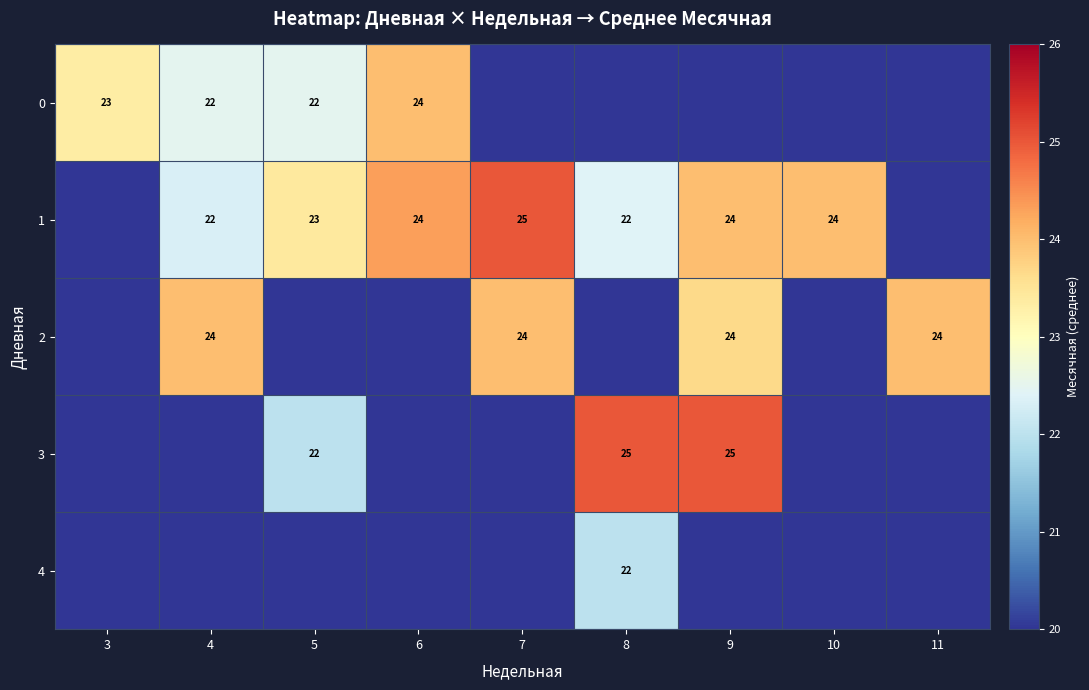

Which category has the highest value across all series?

7